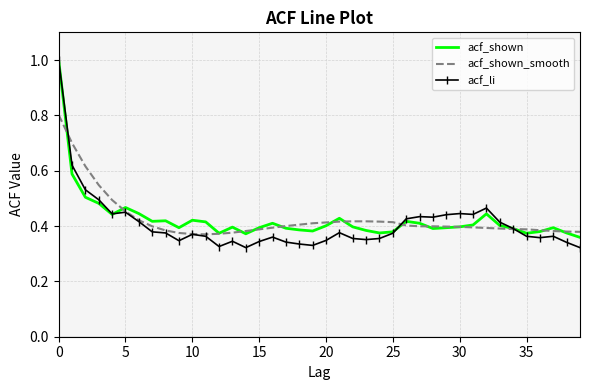

What is the maximum value for acf_shown?

1.0